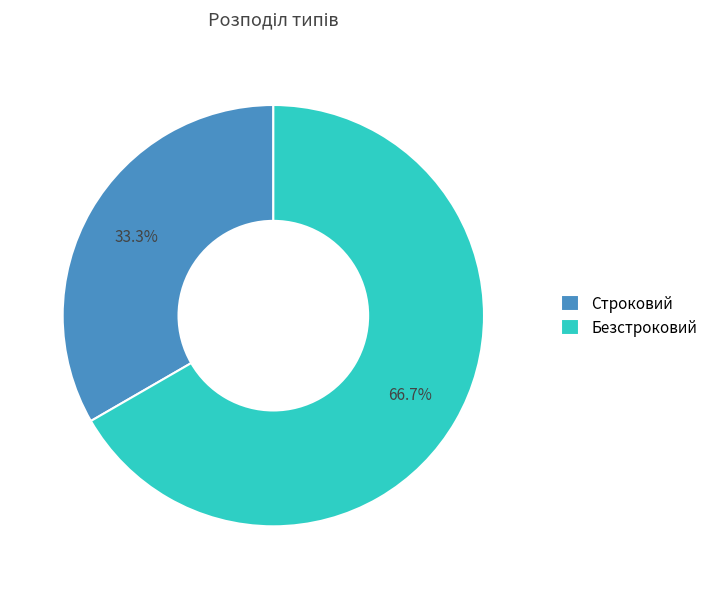

Does Строковий represent more than half of the total?

No